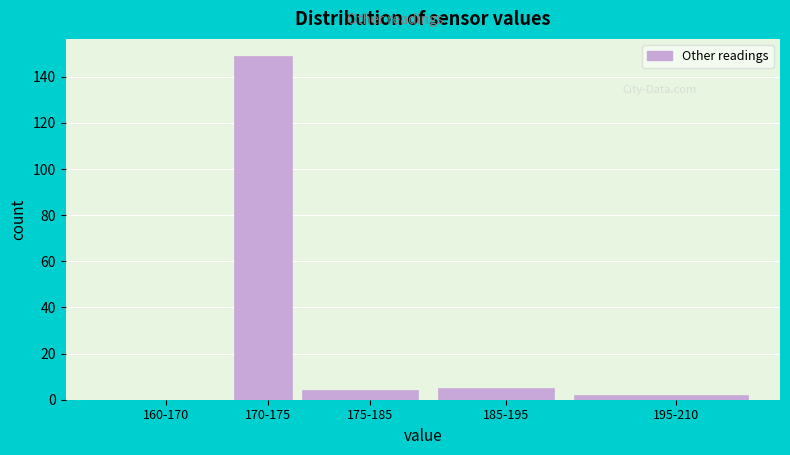

Reading right to left, transcribe all the data shown in this chart.

195-210=2	185-195=5	175-185=4	170-175=149	160-170=0